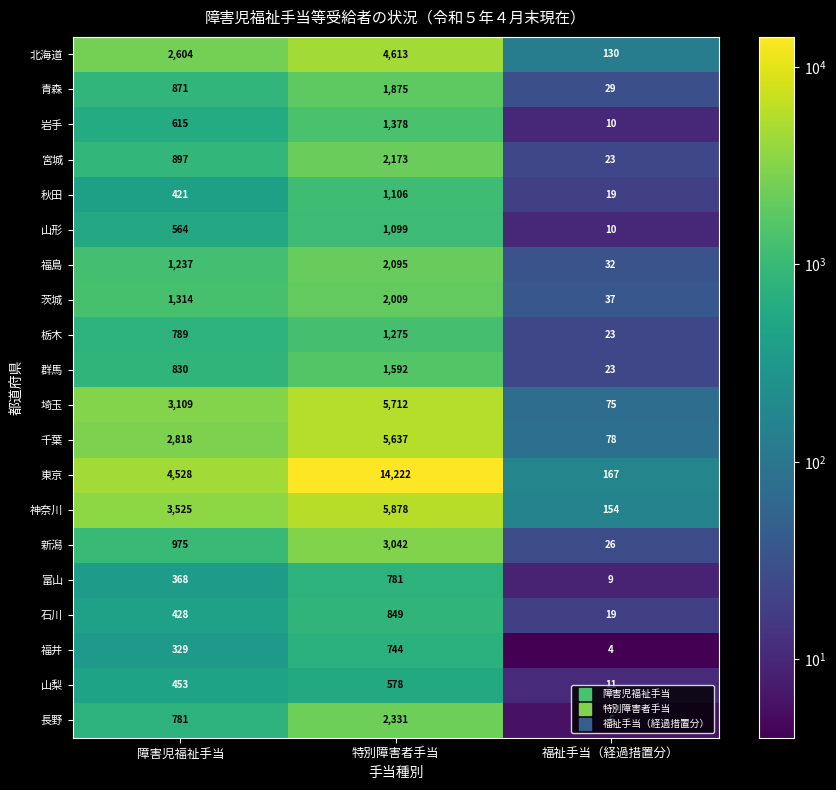

Rank the series by their maximum value, from lowest to highest.

山梨, 福井, 富山, 石川, 山形, 秋田, 栃木, 岩手, 群馬, 青森, 茨城, 福島, 宮城, 長野, 新潟, 北海道, 千葉, 埼玉, 神奈川, 東京